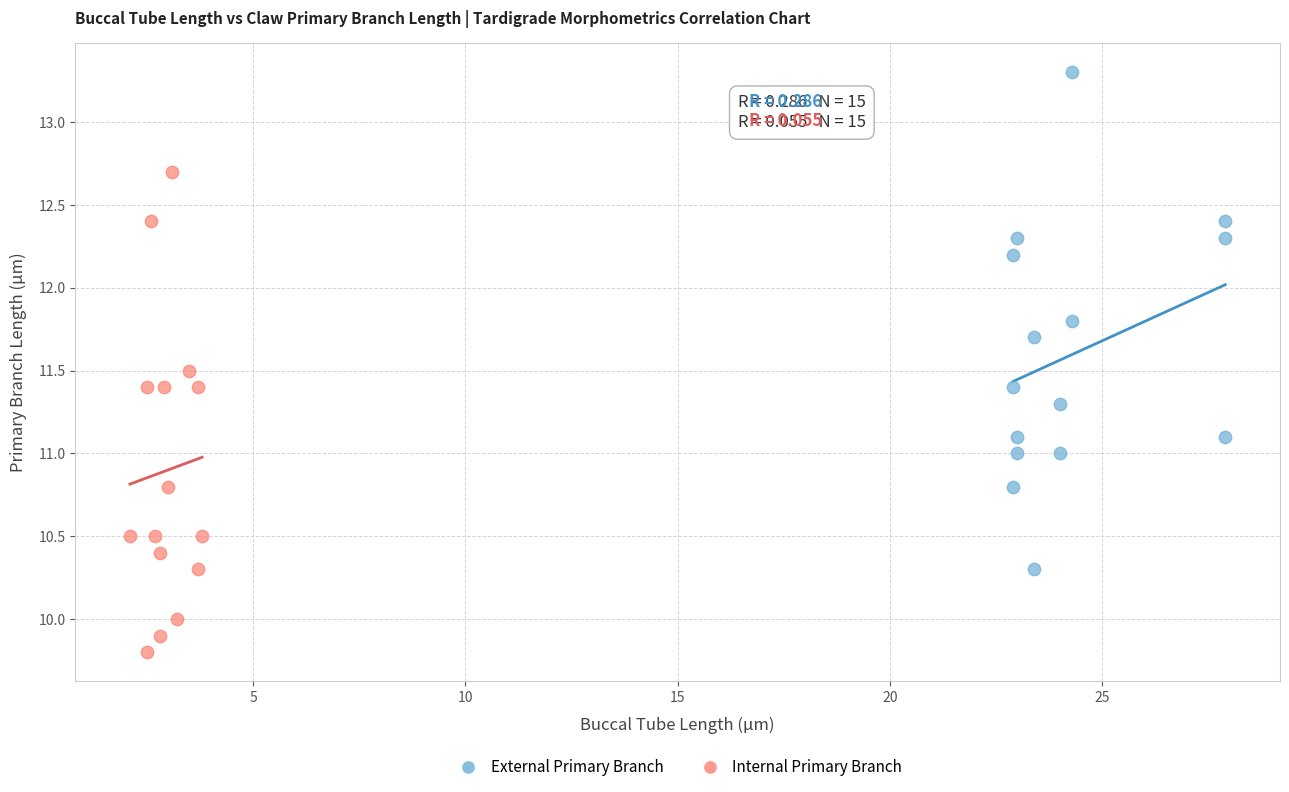

Which series contains the lowest Y value?

Internal Primary Branch